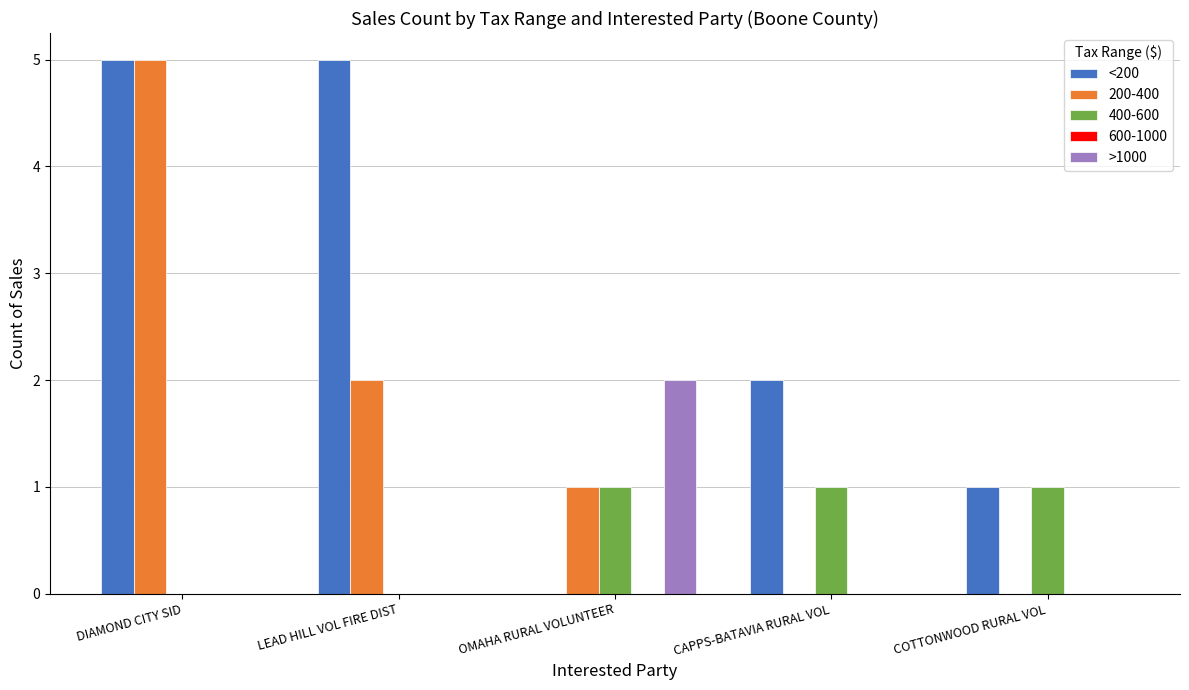

What is the sum of all 200-400 values?

8